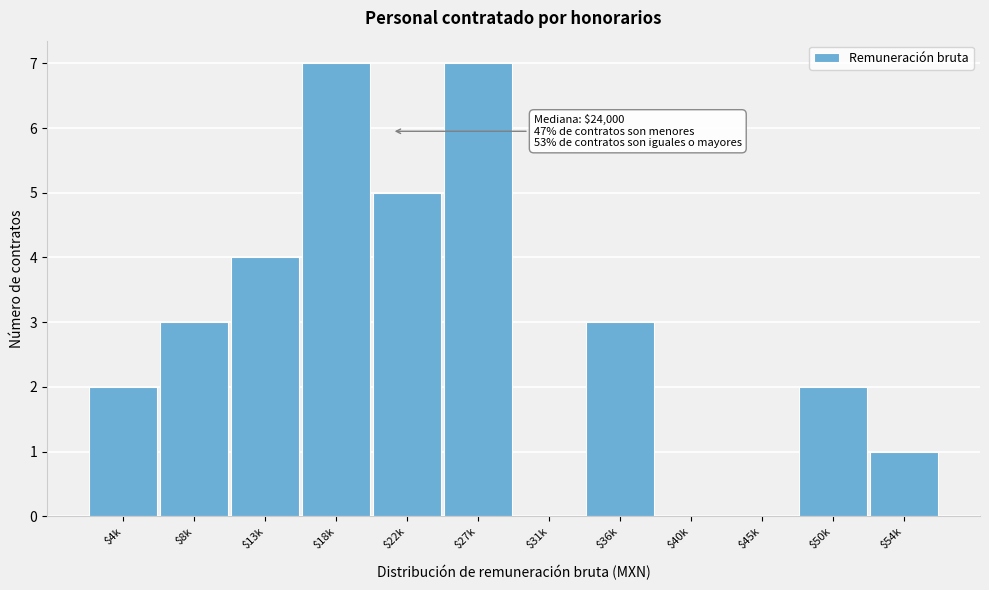

True or false: the data shows 3 at $27k.

False